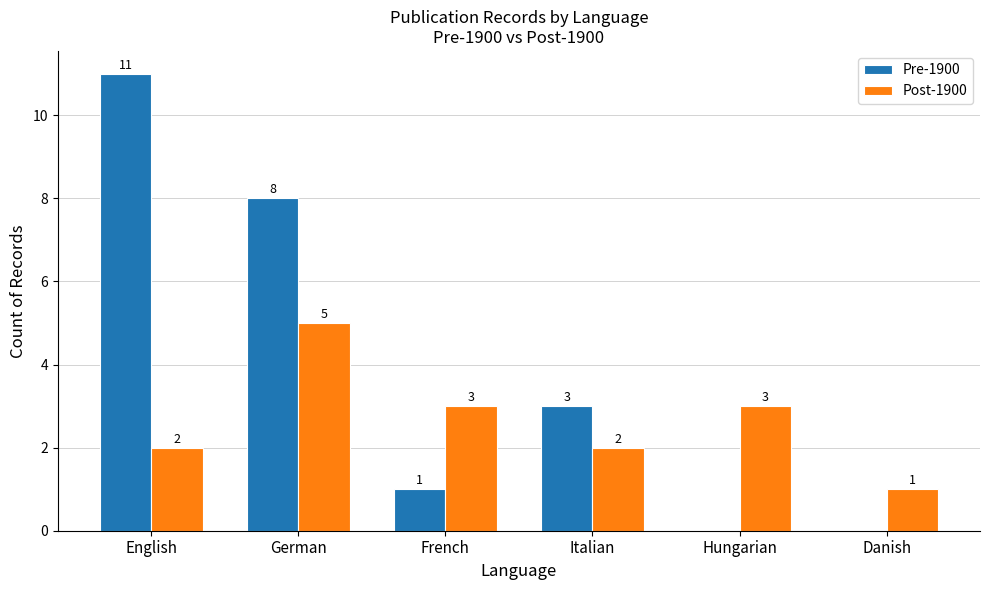

Which series has the largest range (max minus min)?

Pre-1900